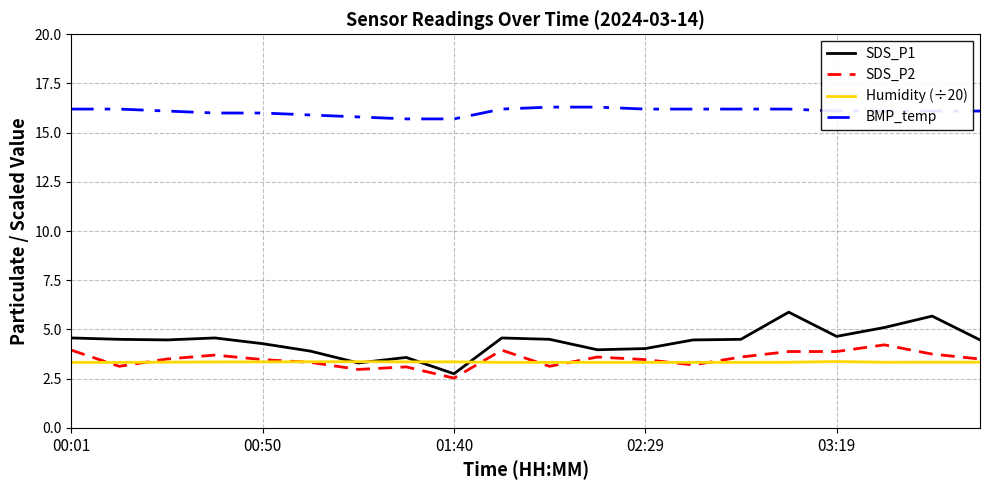

What is the minimum value for Humidity (÷20)?

3.3